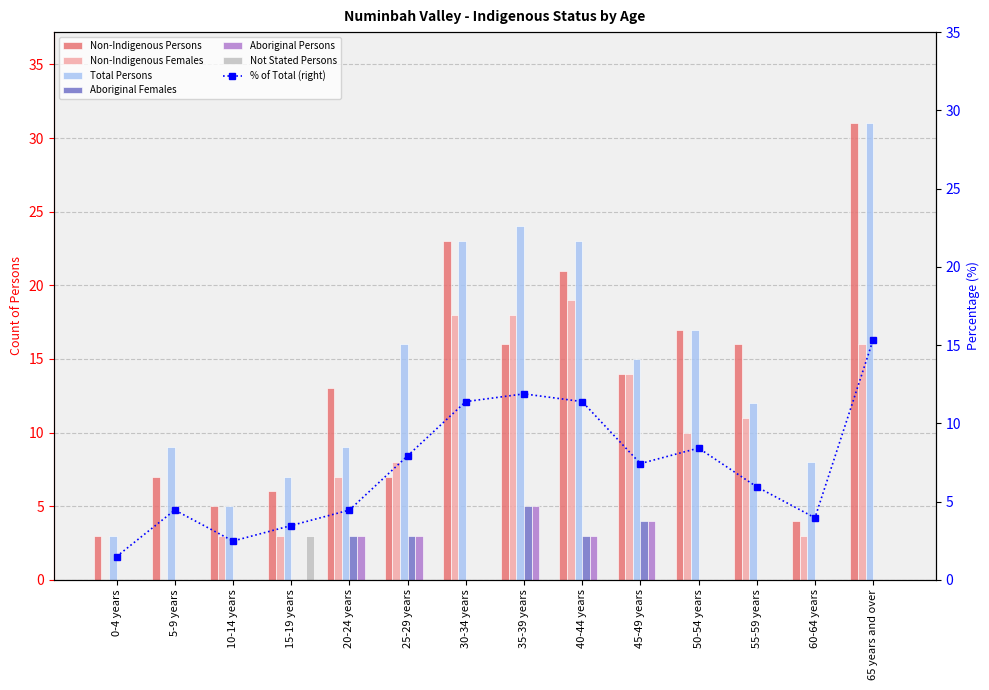

At which category is the sum across all series the highest?

65 years and over